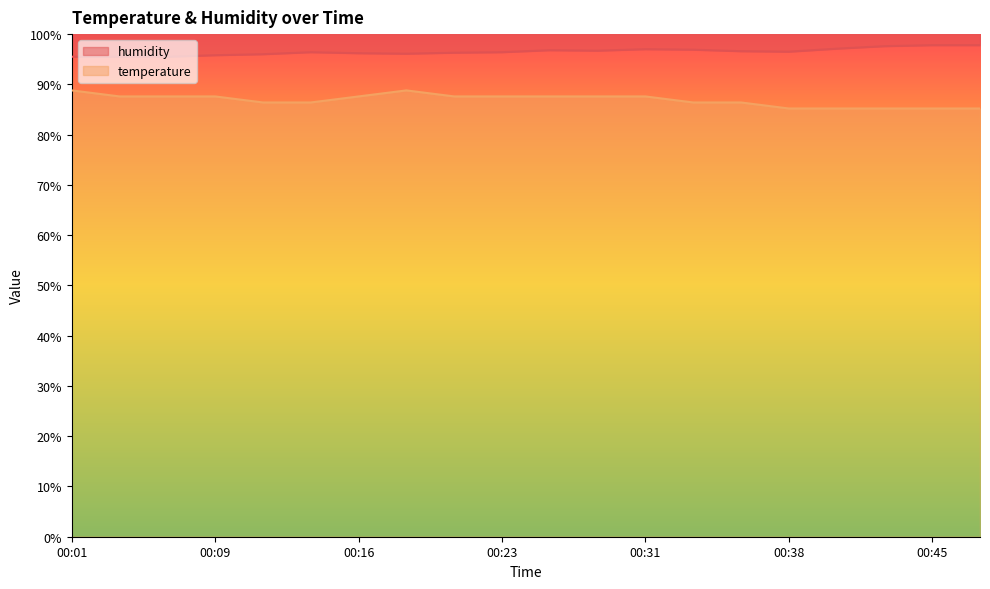

Which category has the highest value across all series?

00:45